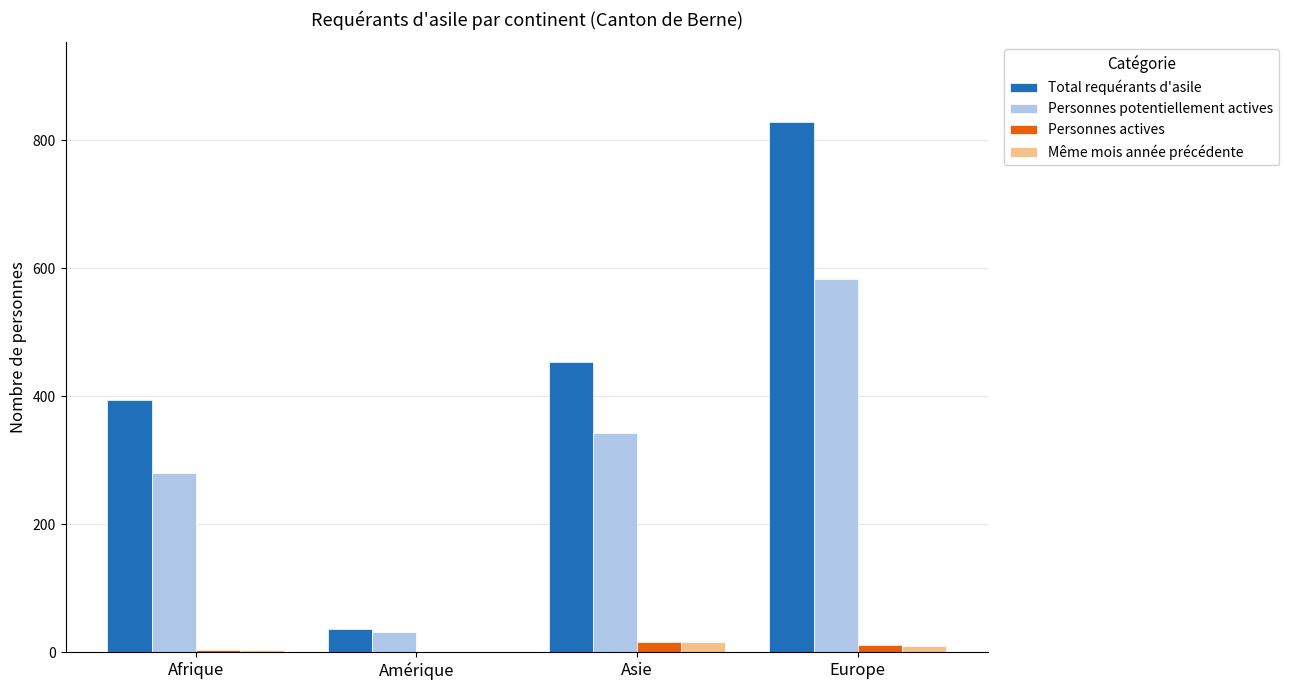

Between Amérique and Asie, which series saw the biggest shift?

Total requérants d'asile